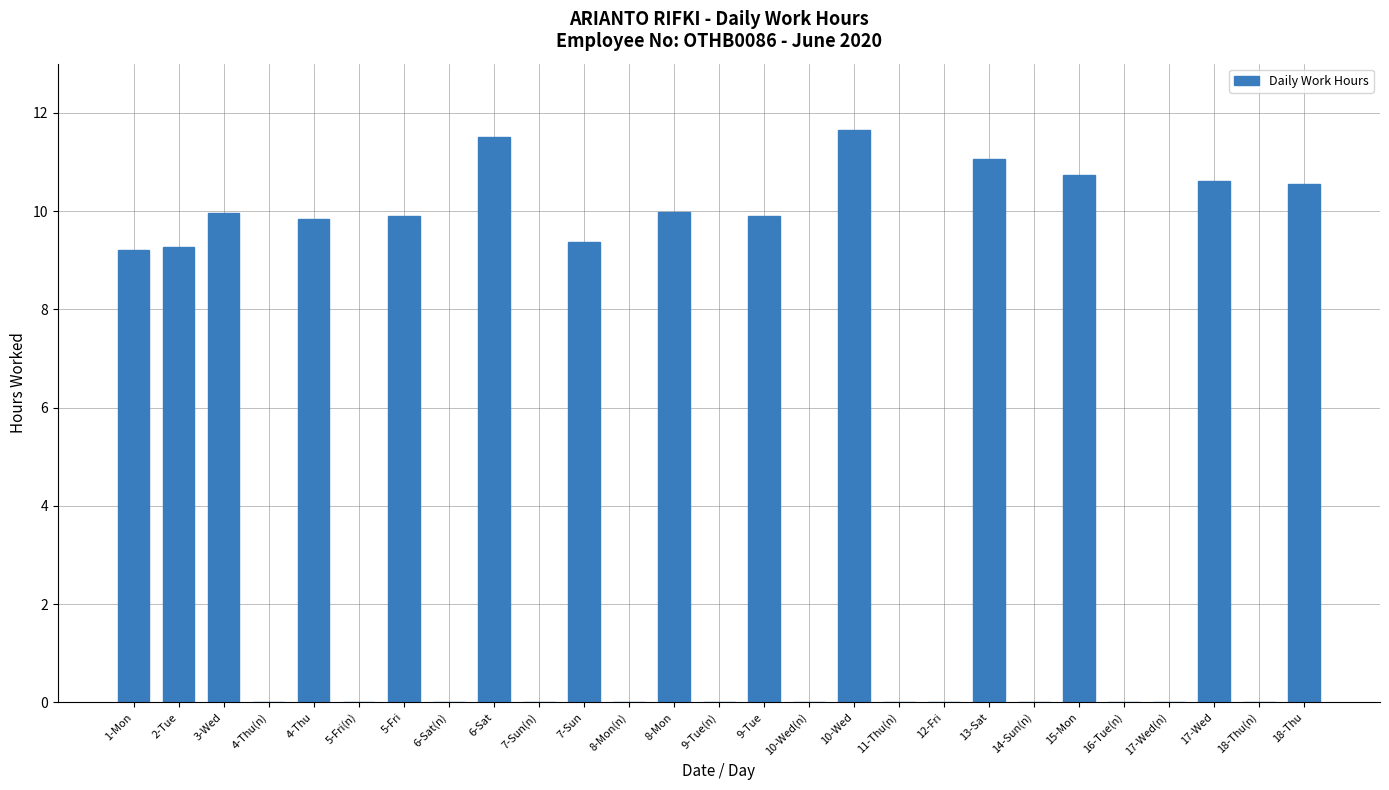

Are the bars horizontal?

No